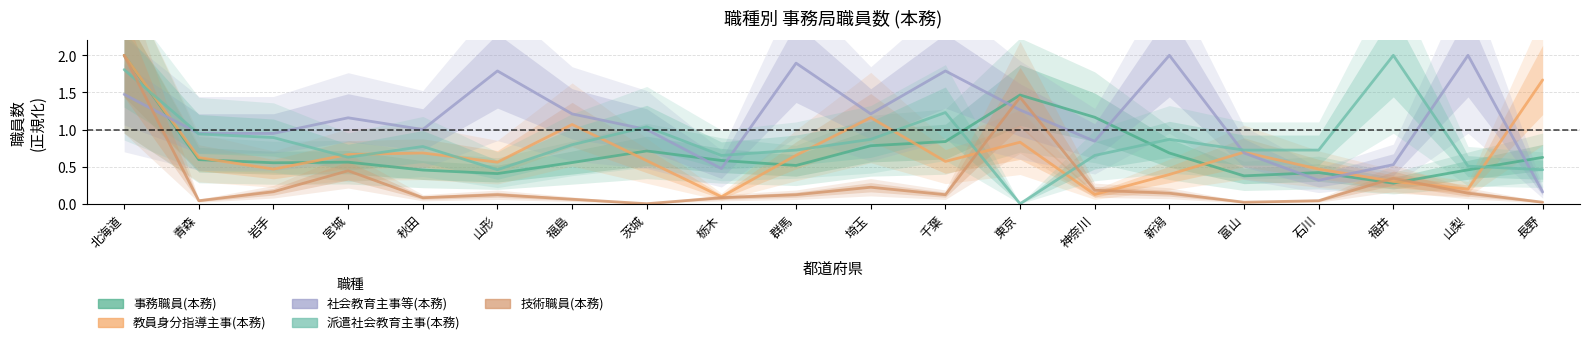

In 社会教育主事等(本務), how many points are lower than both neighbors (excluding endpoints)?

5